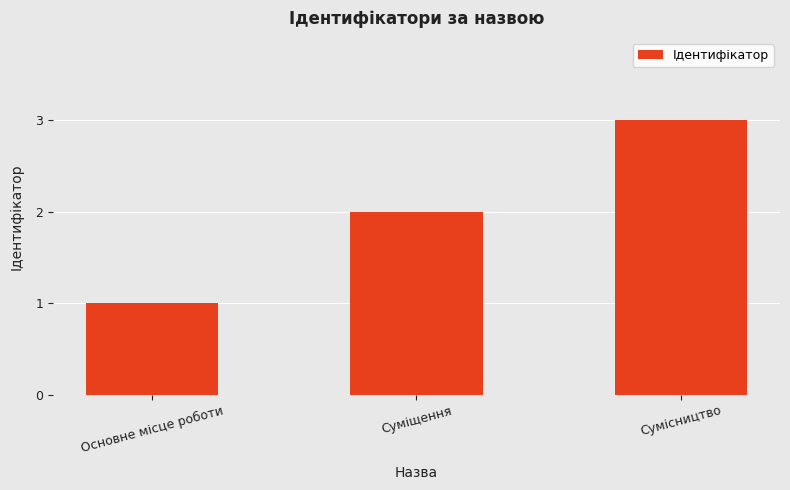

How many data points are less than 2?

1